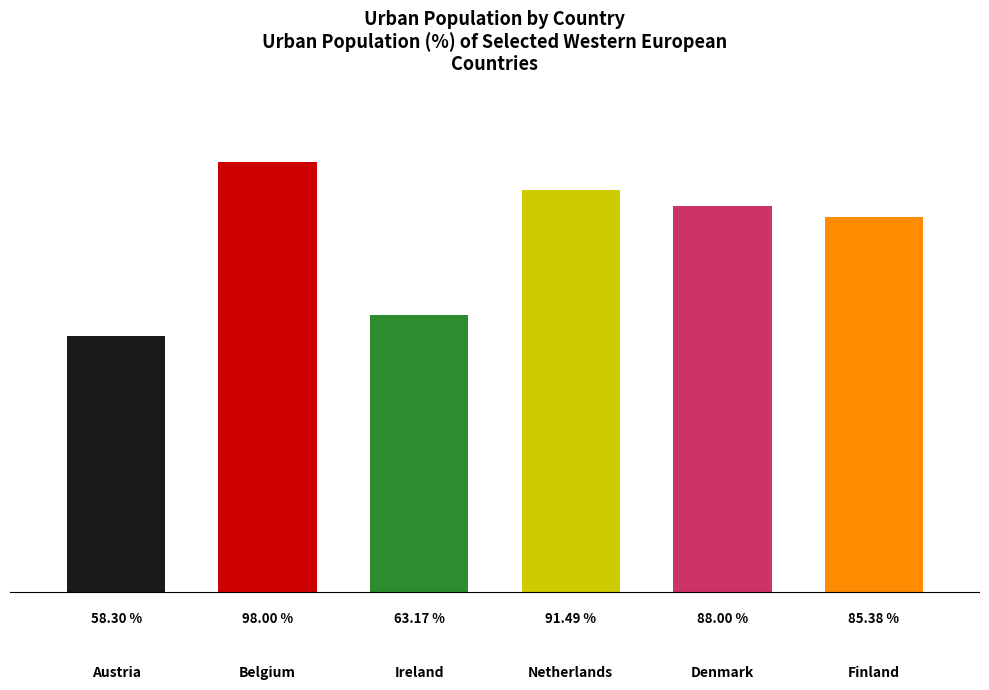

Where is the data nearest to the value 78?

Finland